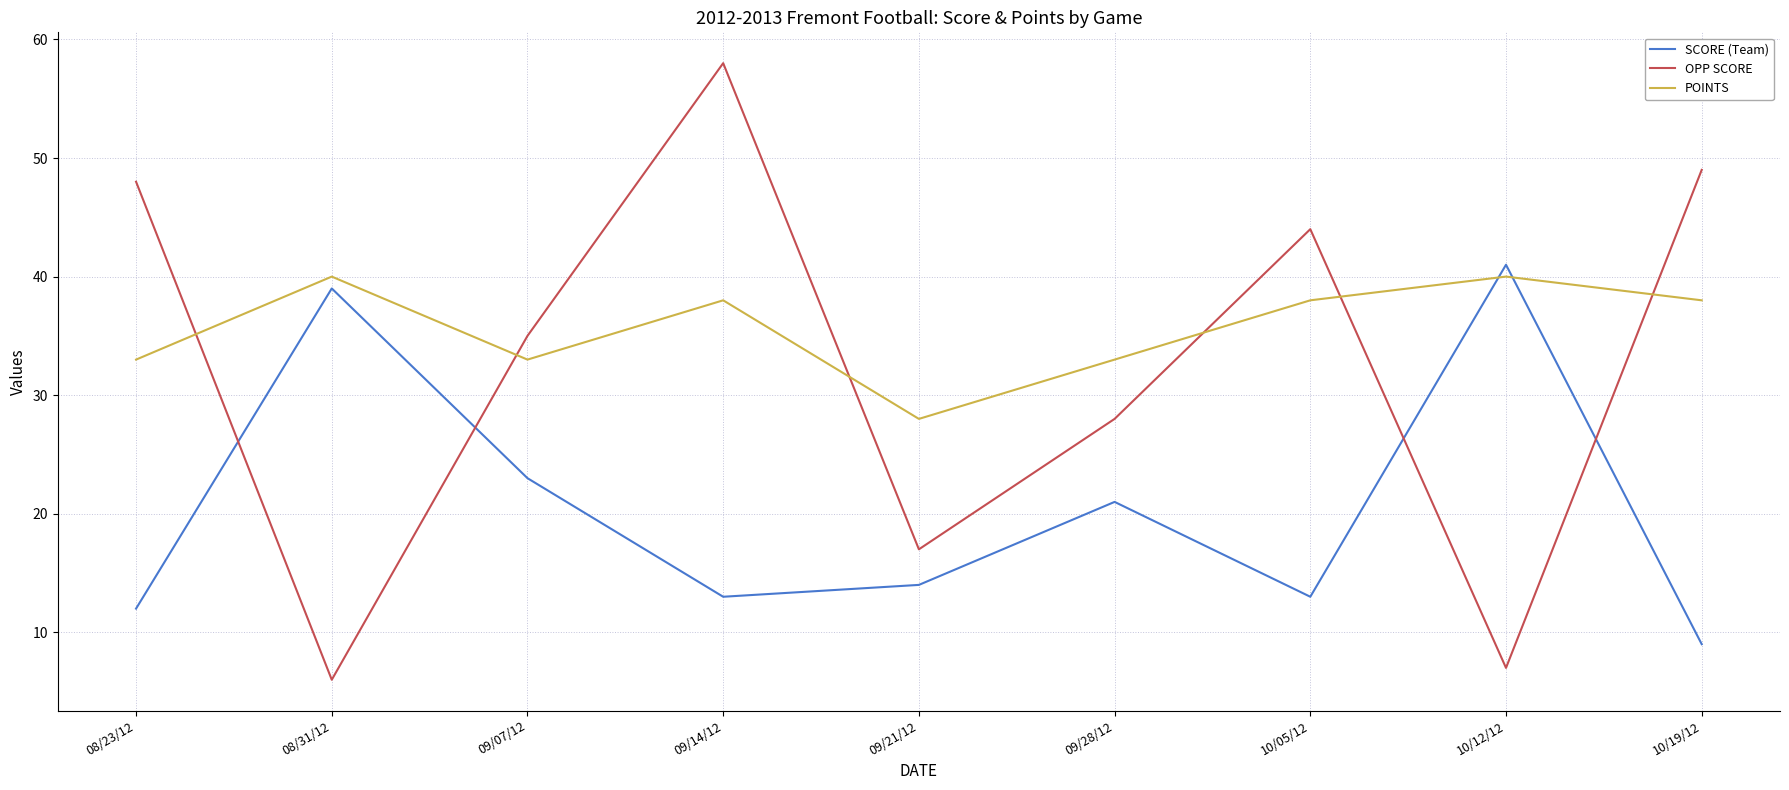

How many lines are shown in the chart?

3